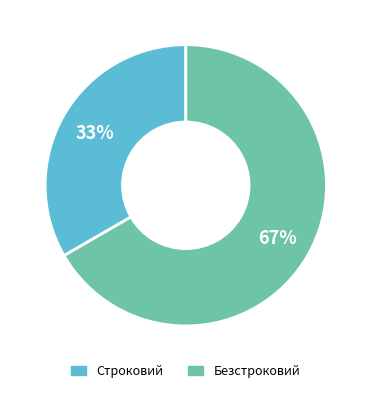

Combined, do Строковий and Безстроковий account for over 50%?

Yes